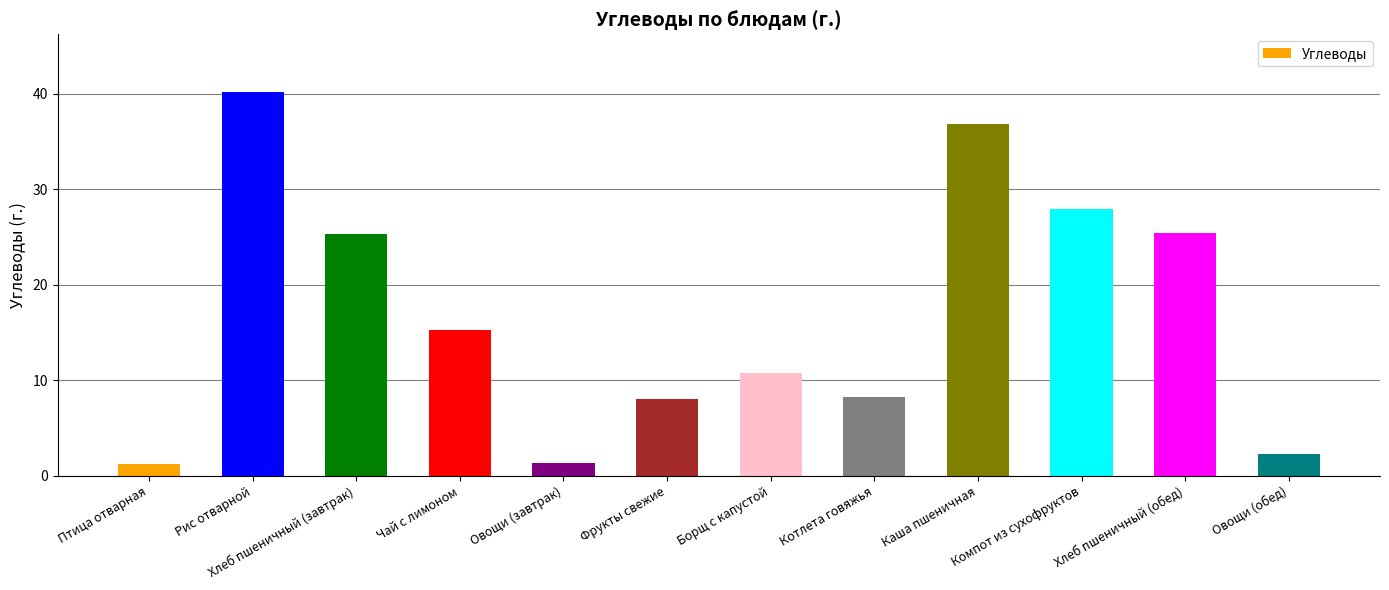

What is the label of the 10th bar from the left?

Компот из сухофруктов